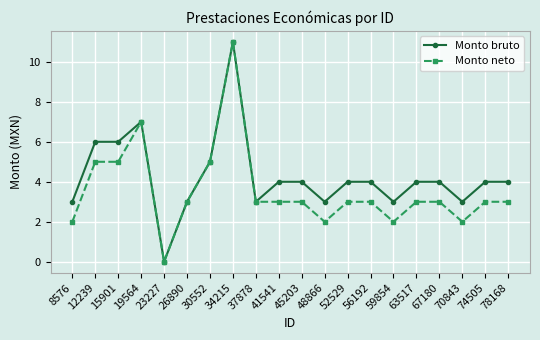

Reading left to right, what are all the values shown in this chart?

Monto bruto: 3	6	6	7	0	3	5	11	3	4	4	3	4	4	3	4	4	3	4	4
Monto neto: 2	5	5	7	0	3	5	11	3	3	3	2	3	3	2	3	3	2	3	3